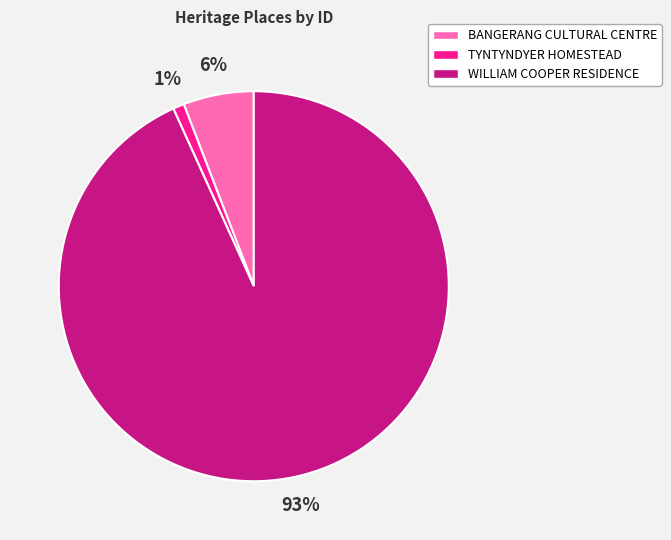

To the nearest percent, what is the difference between the largest and smallest slice percentages?

92%